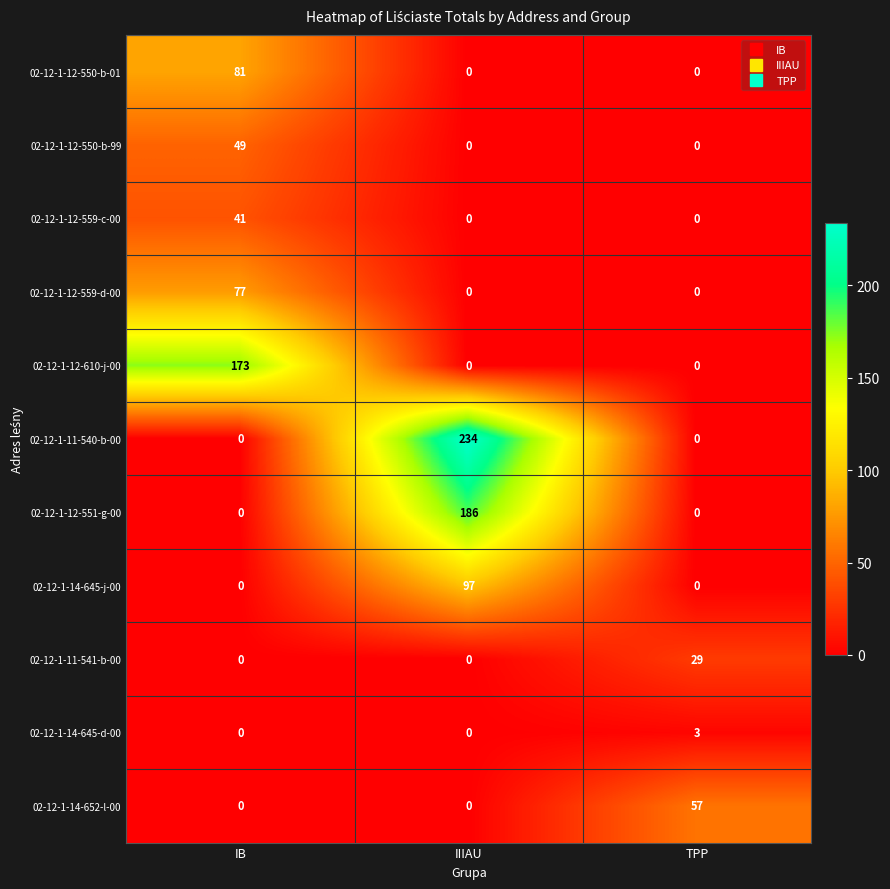

At how many categories does at least one series exceed 183?

1